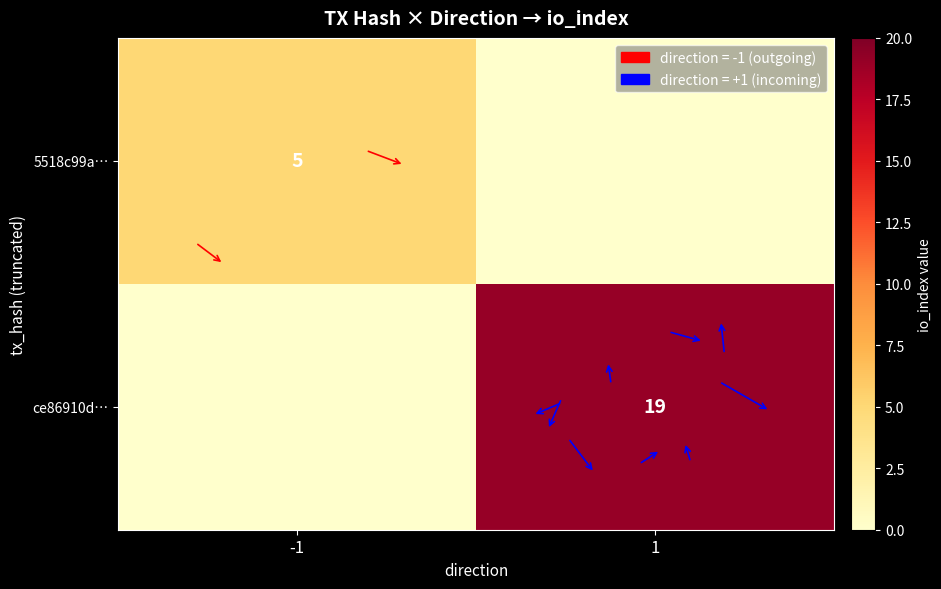

Is the value of 5518c99a… at -1 greater than the value of ce86910d… at 1?

No